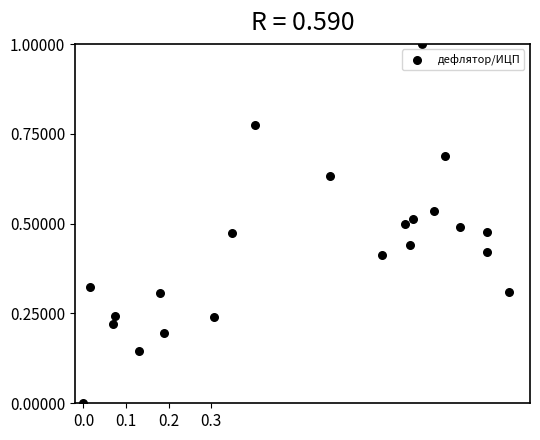

What is the range of Y values (max minus min)?

1.0